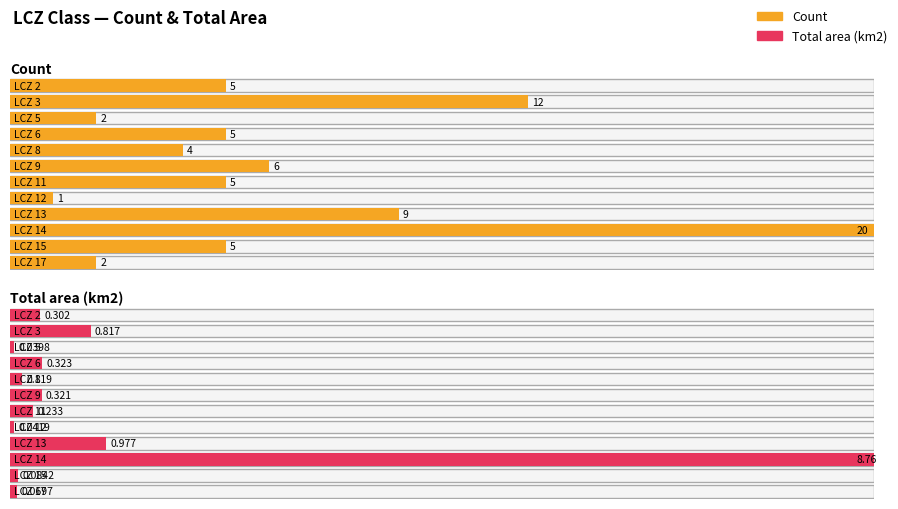

What is the average value of the Total area (km2) series?

1.0